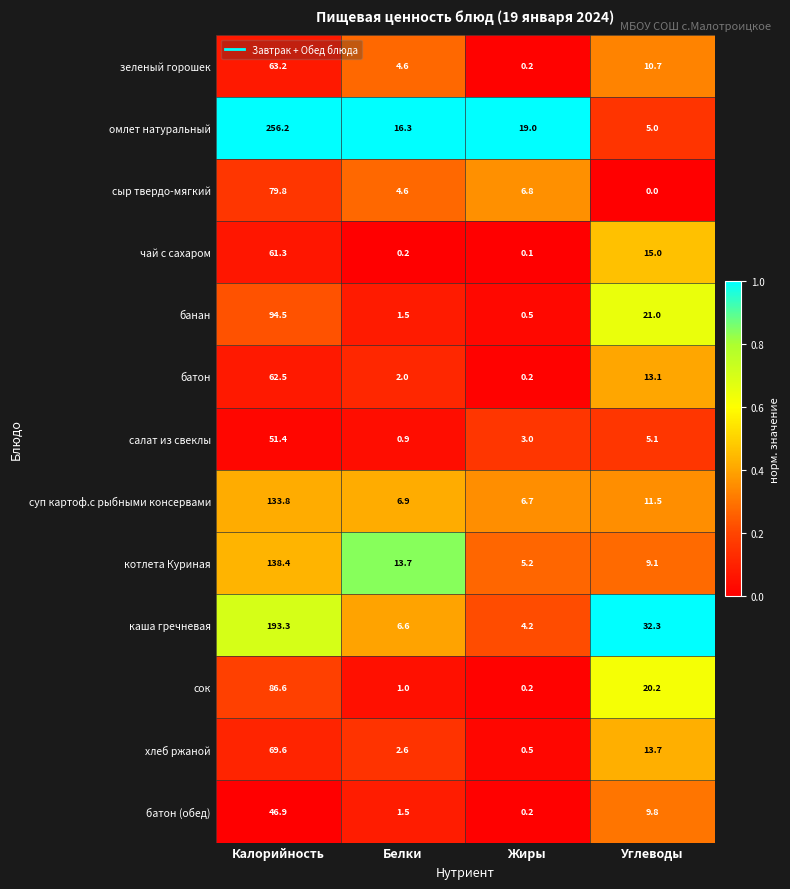

True or false: сок has a value of 32.9 at Калорийность.

False